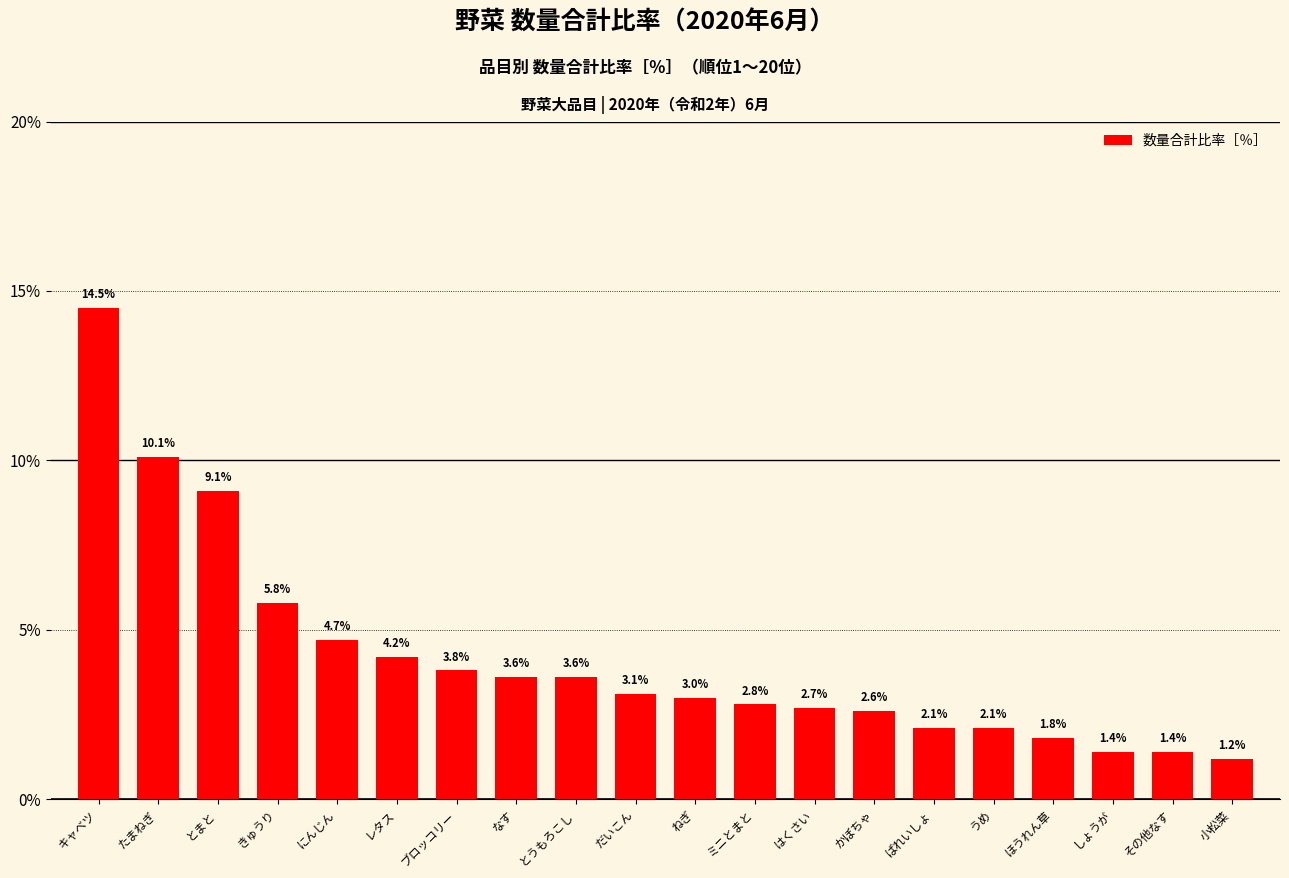

Are the bars grouped side by side (vs. stacked)?

No